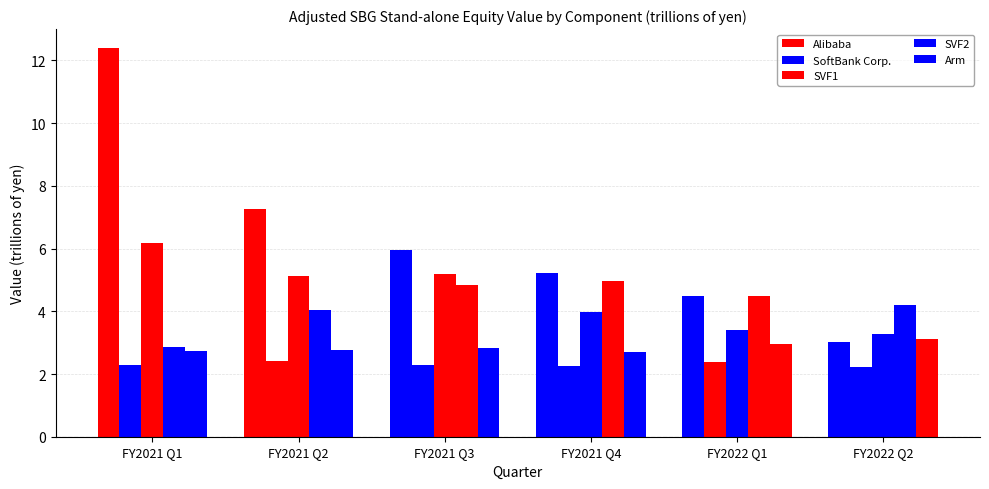

How many series are shown in this chart?

5